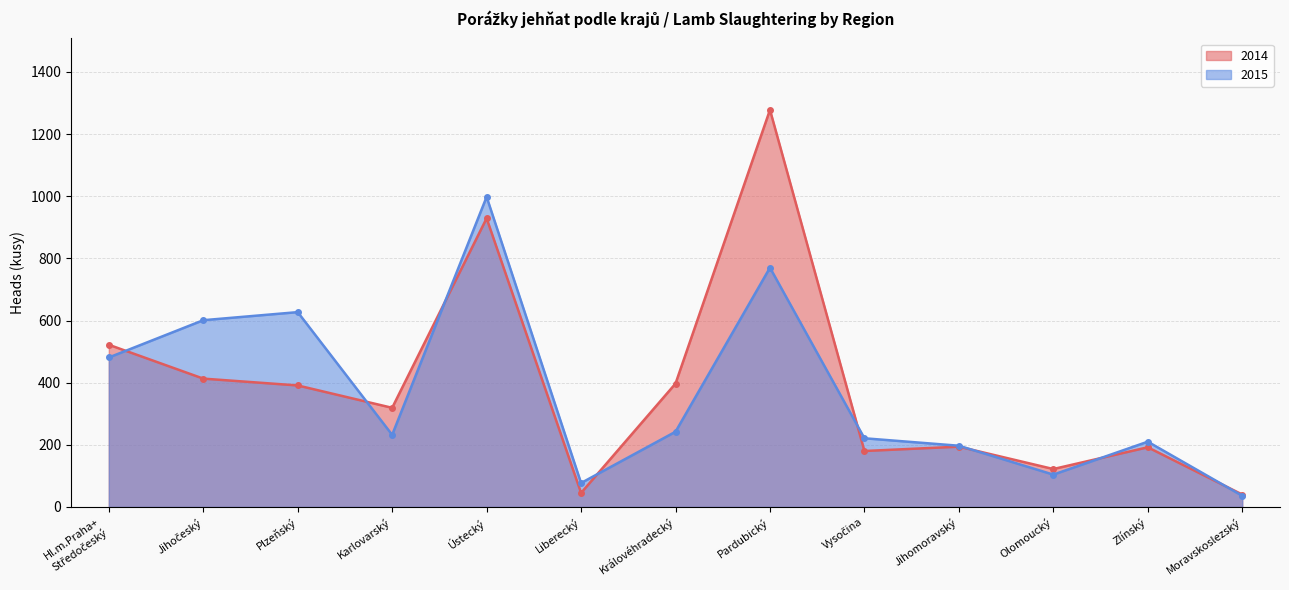

What is the sum of all 2015 values?

4796